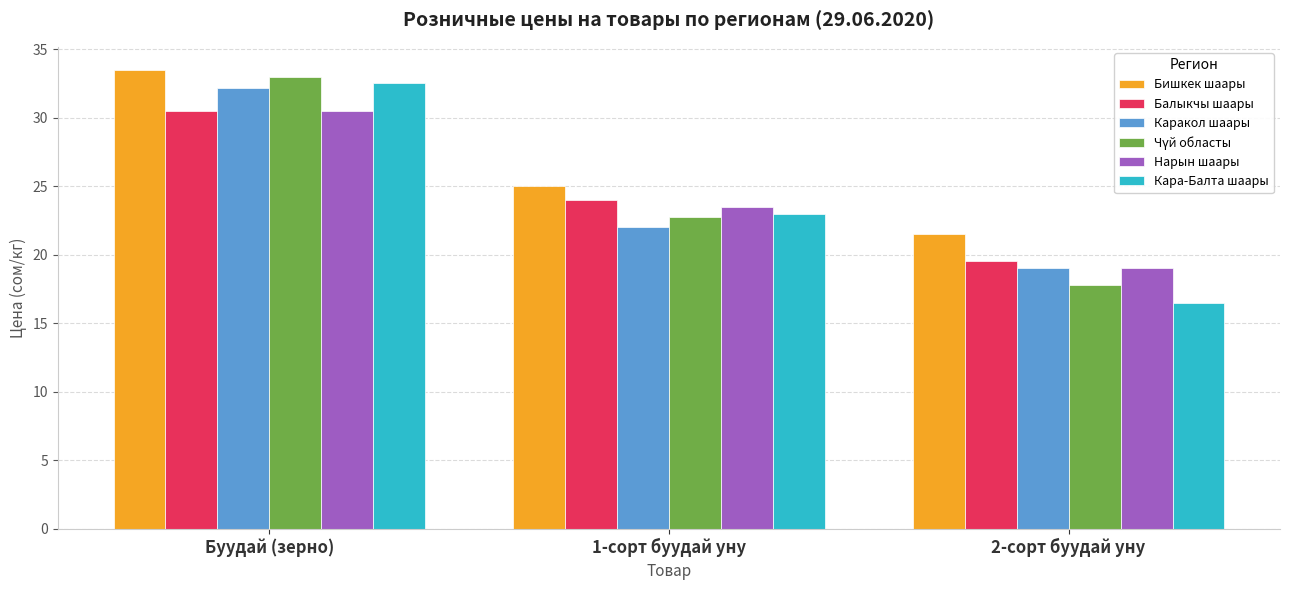

What is the total value across all series at Буудай (зерно)?

192.3